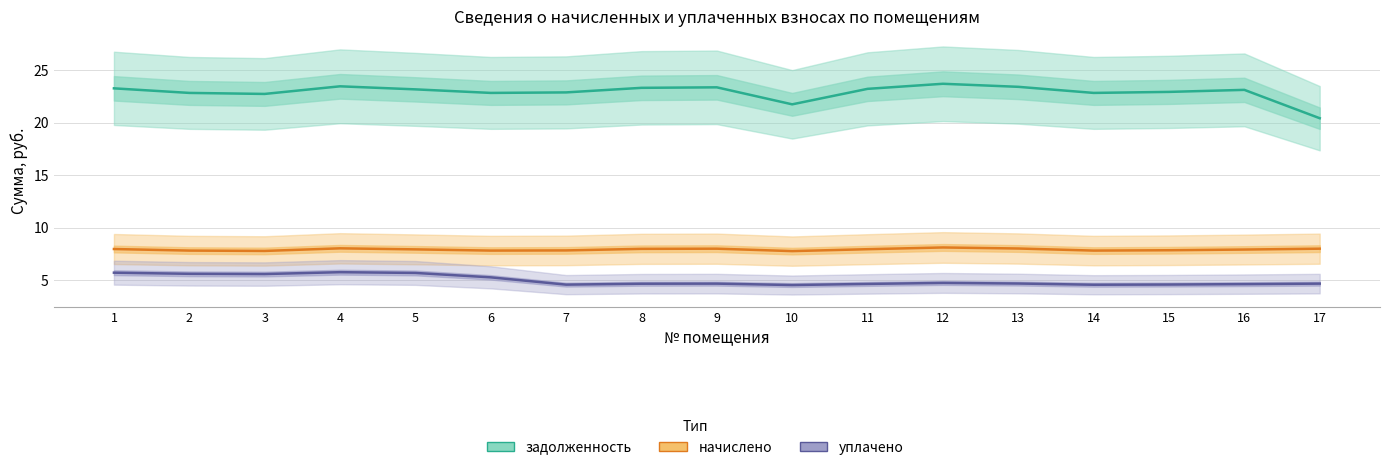

Between 6 and 8, which series saw the biggest shift?

уплачено